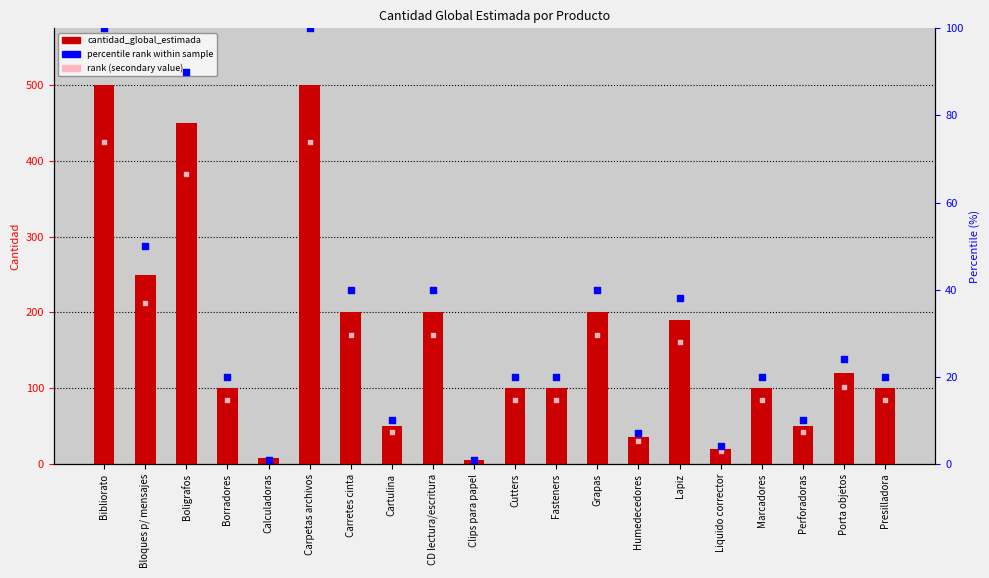

At which category is the sum across all series the highest?

Bibliorato